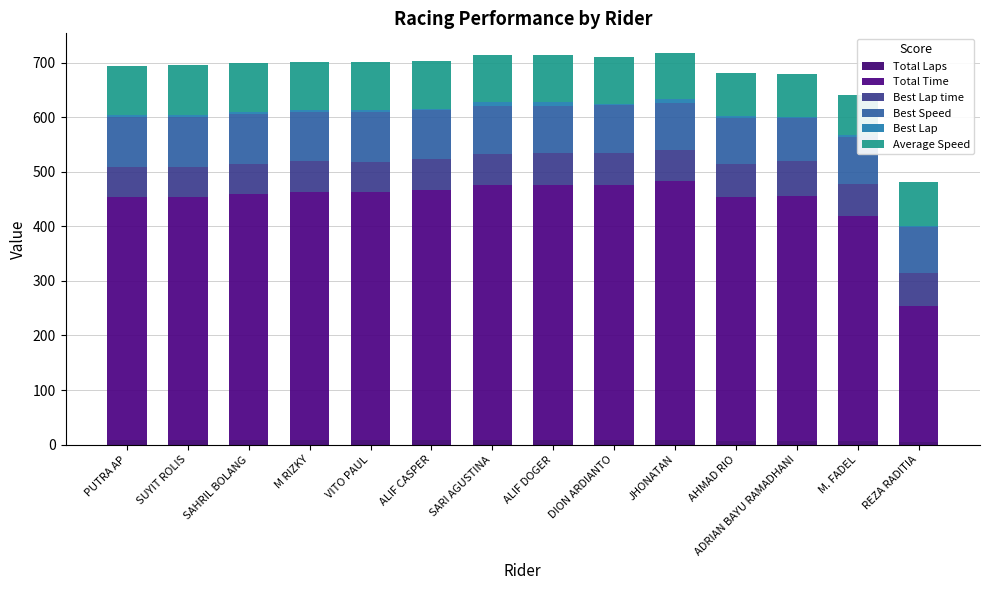

How many groups of bars are there?

14